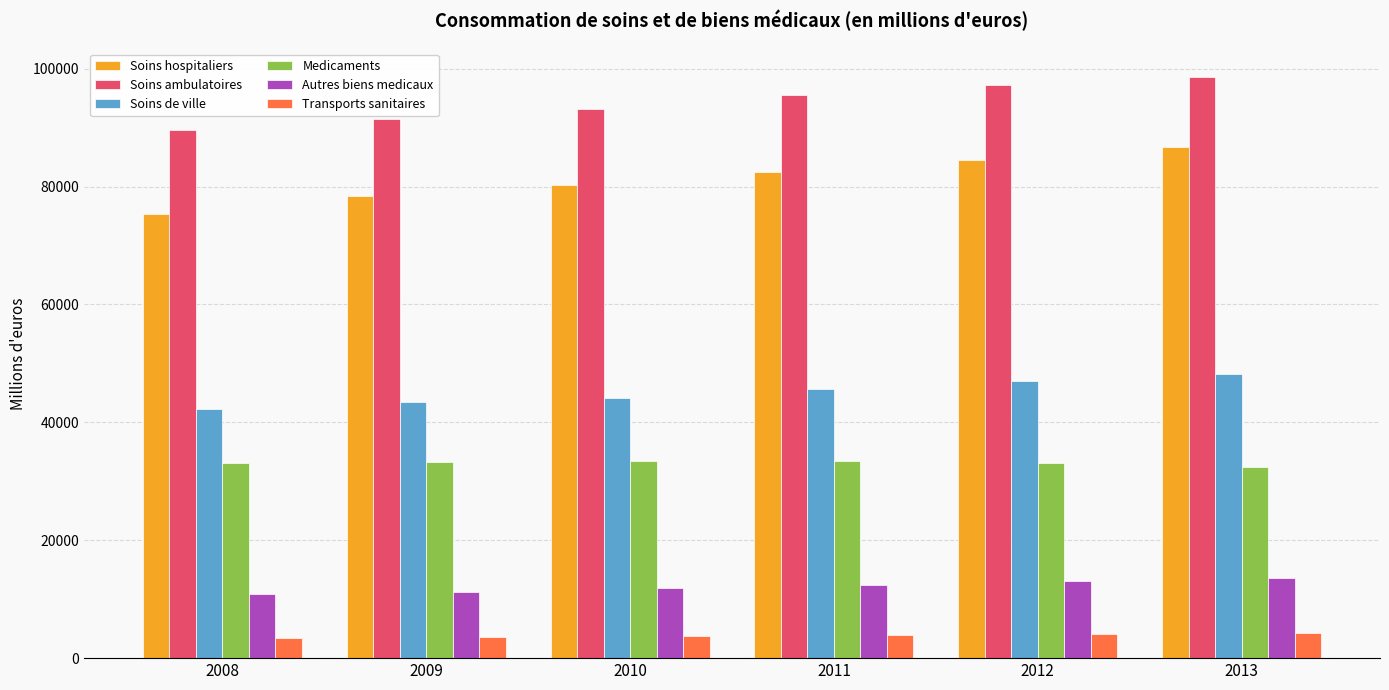

Rank the series by their maximum value, from lowest to highest.

Transports sanitaires, Autres biens medicaux, Medicaments, Soins de ville, Soins hospitaliers, Soins ambulatoires